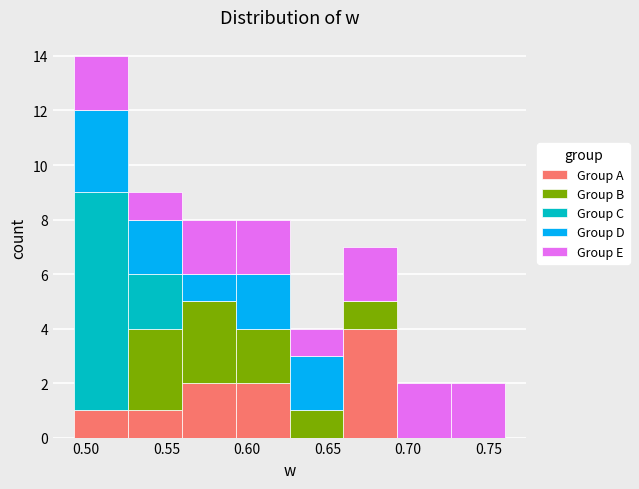

What is the total height of the stacked bar covering 0.660 to 0.695 on the x-axis? Neither the bar edges nor the heights are printed on the chart, so give them approximately, as read against the axes.

7